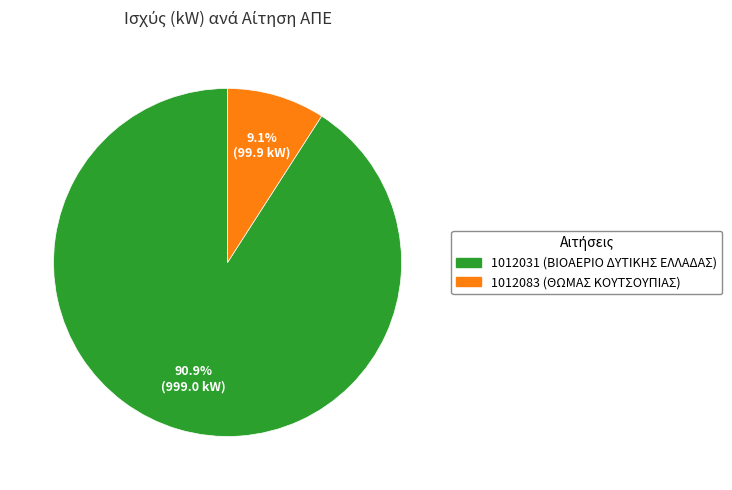

To the nearest percent, what is the combined percentage of 1012031 (ΒΙΟΑΕΡΙΟ ΔΥΤΙΚΗΣ ΕΛΛΑΔΑΣ) and 1012083 (ΘΩΜΑΣ ΚΟΥΤΣΟΥΠΙΑΣ)?

100%